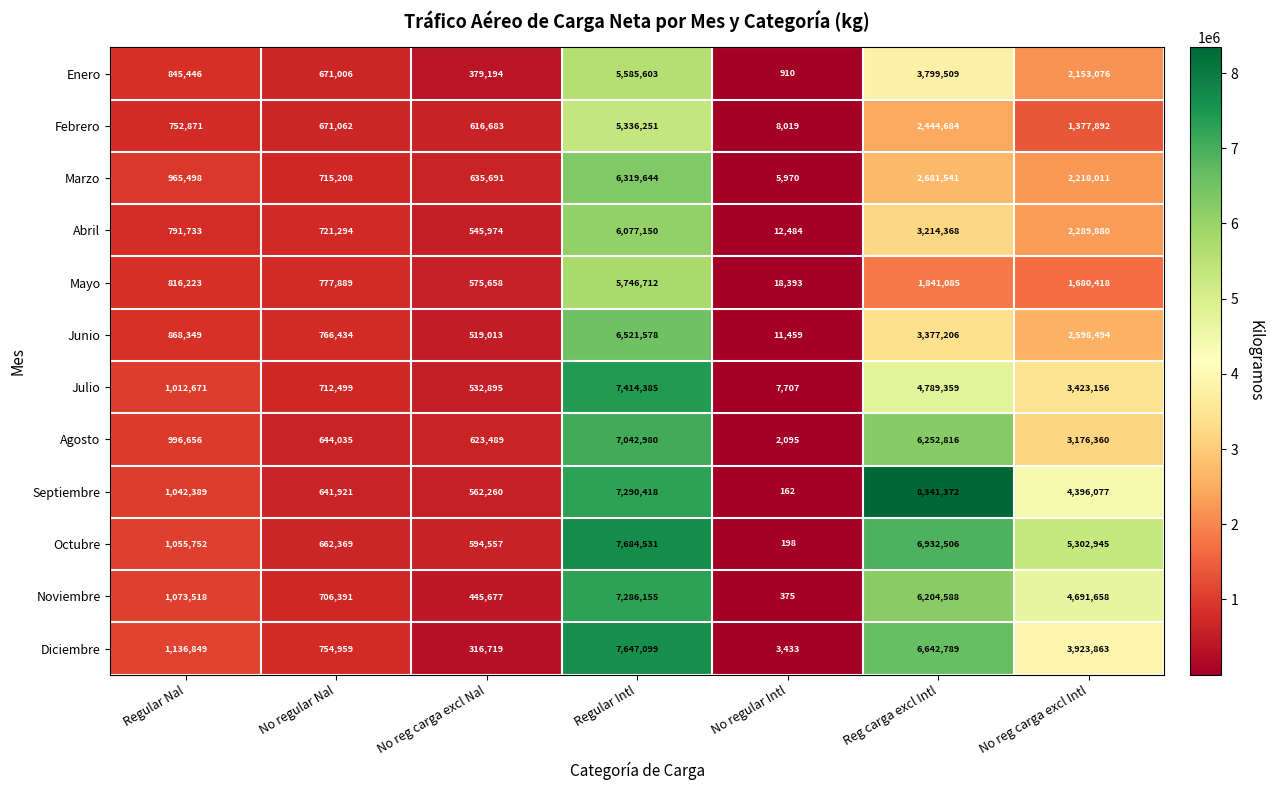

What is the greatest value displayed?

8341372